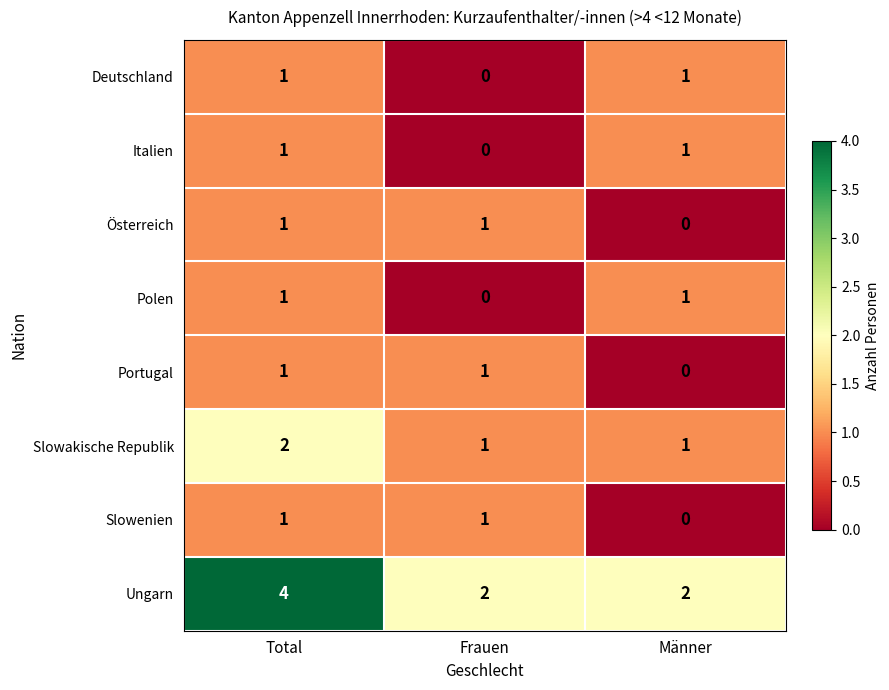

How many values in Österreich are above zero?

2